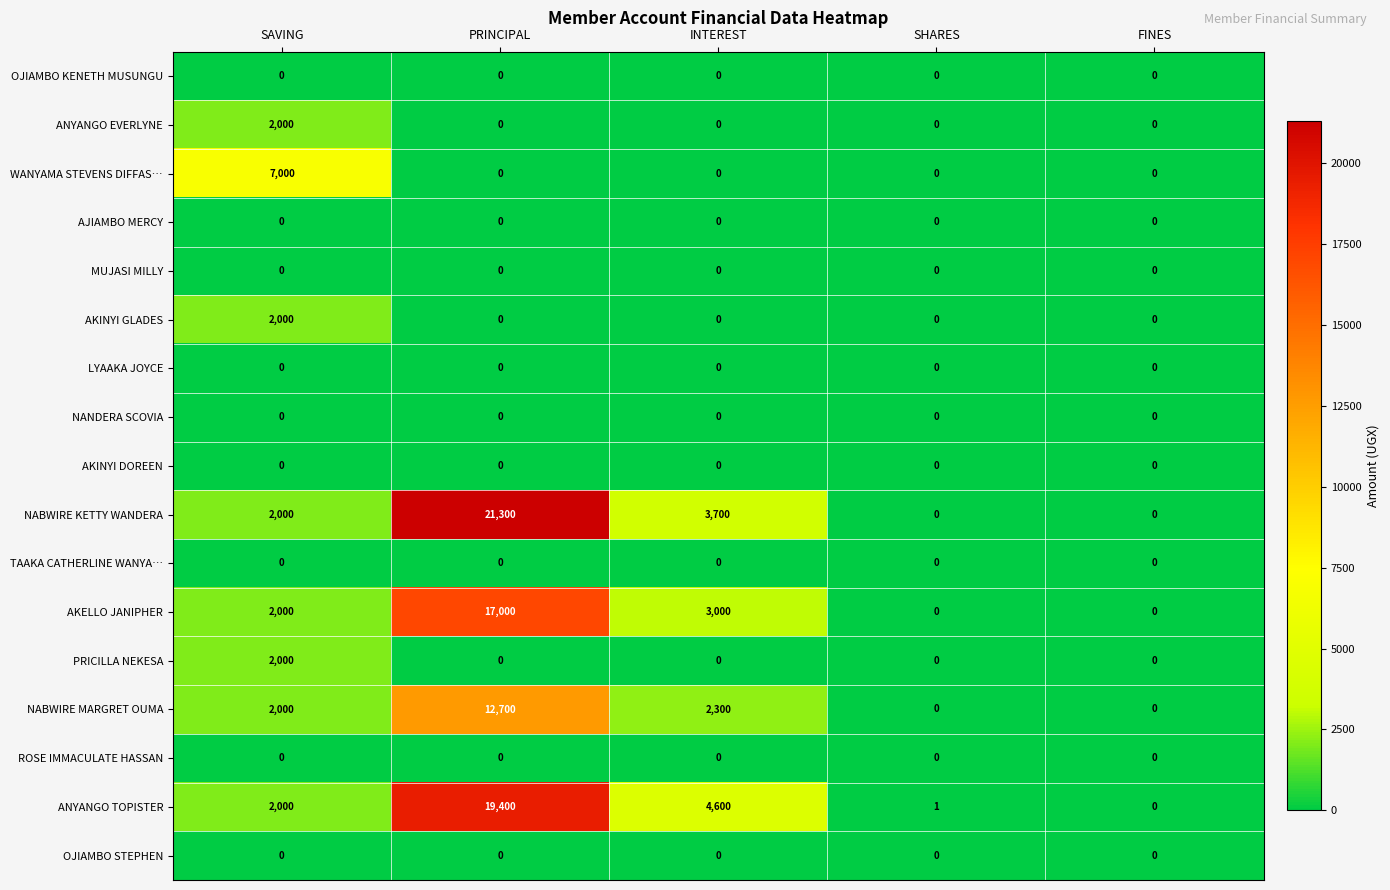

The value of OJIAMBO STEPHEN at SAVING is 0. True or false?

True